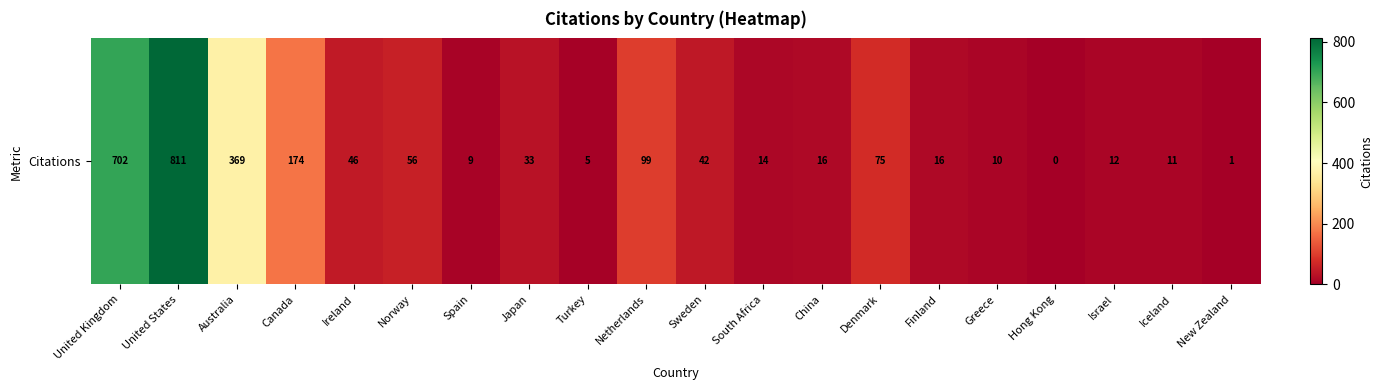

Reading left to right, list all the values displayed in this chart.

United Kingdom=702	United States=811	Australia=369	Canada=174	Ireland=46	Norway=56	Spain=9	Japan=33	Turkey=5	Netherlands=99	Sweden=42	South Africa=14	China=16	Denmark=75	Finland=16	Greece=10	Hong Kong=0	Israel=12	Iceland=11	New Zealand=1